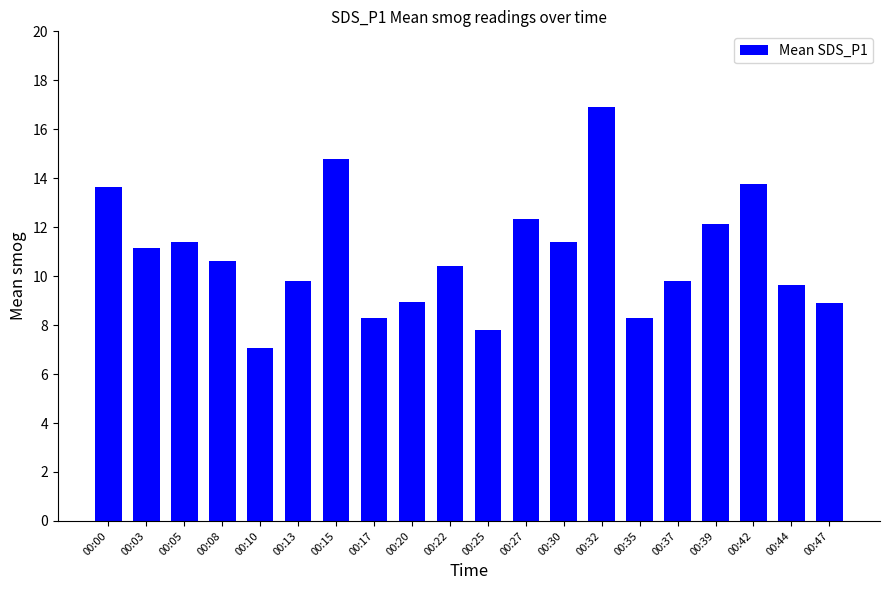

What is the minimum value shown in the chart?

7.1